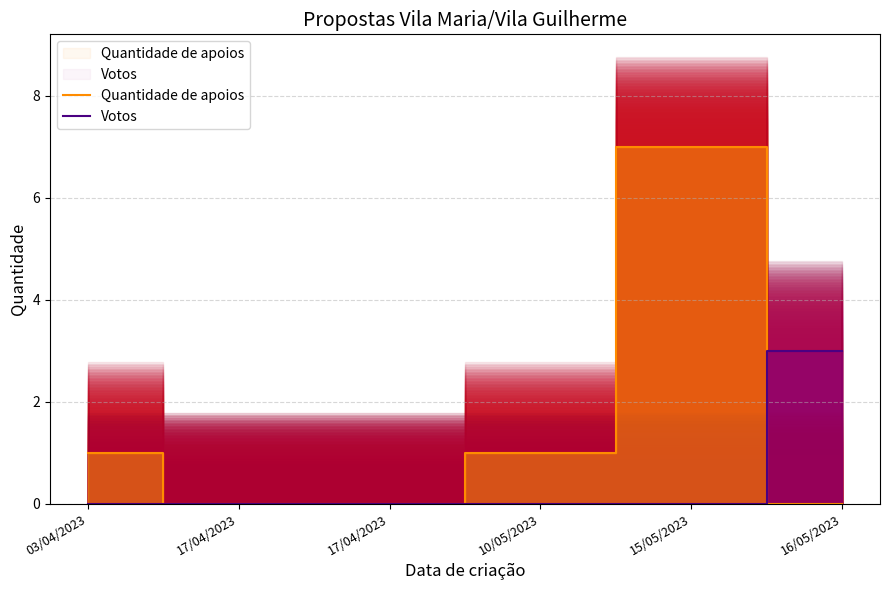

At how many categories does at least one series exceed 2?

2